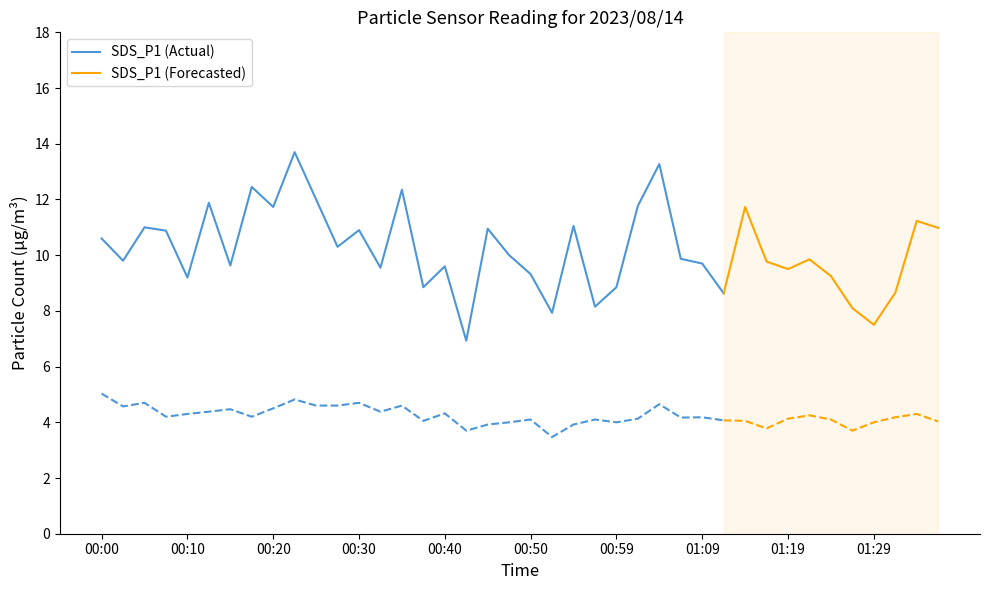

What is the sum of all SDS_P2 values?

169.3